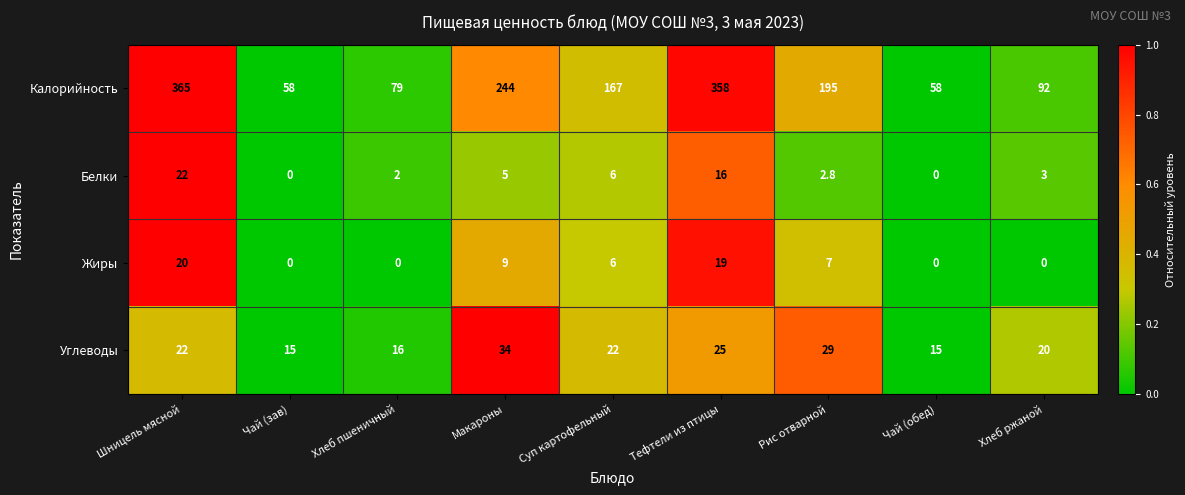

List the series in order of their peak value, lowest first.

Жиры, Белки, Углеводы, Калорийность